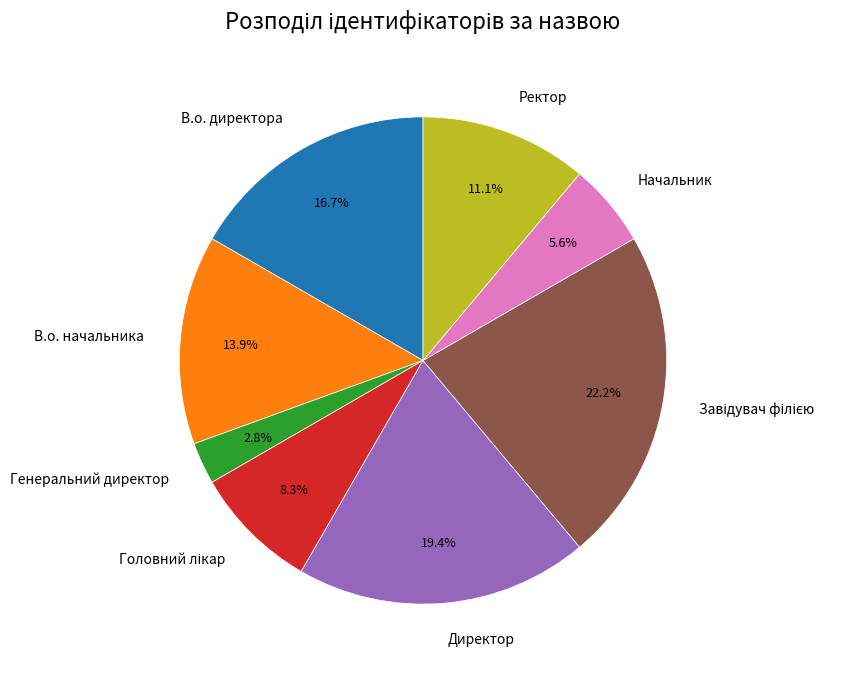

Combined, do Ректор and Директор account for over 50%?

No